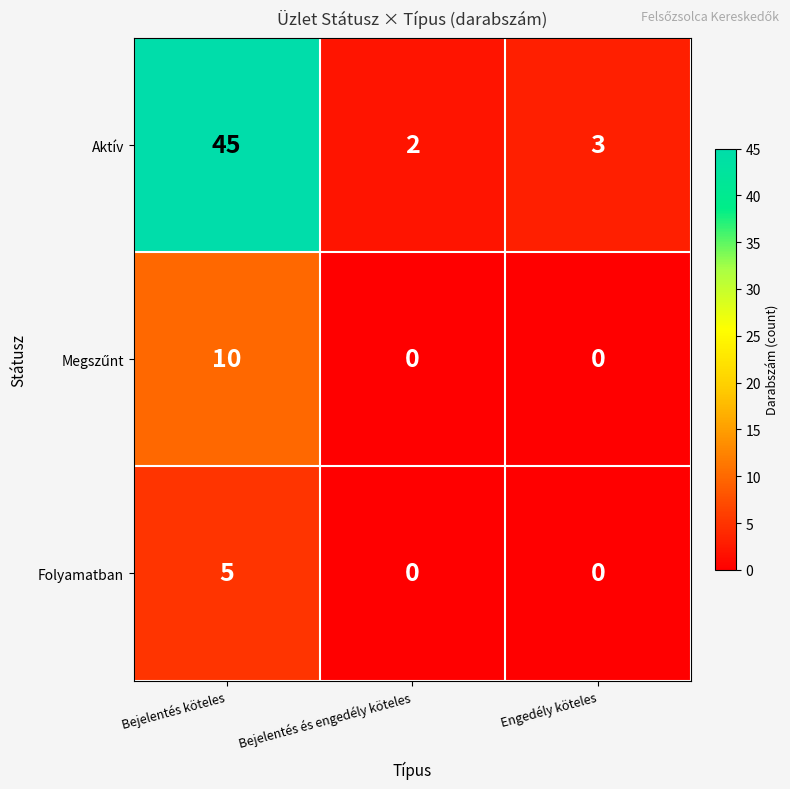

What is the maximum value for Folyamatban?

5